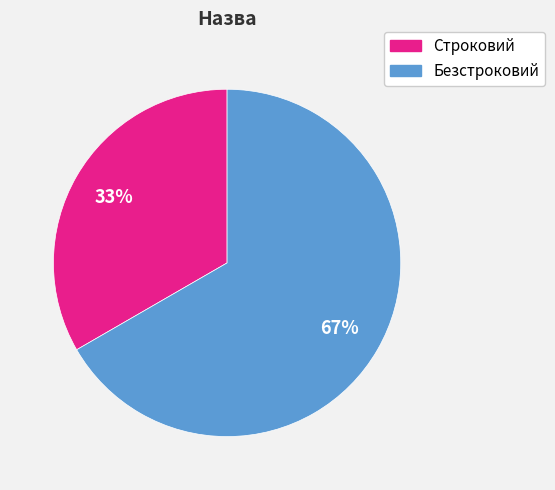

Rank the categories by value from highest to lowest.

Безстроковий, Строковий